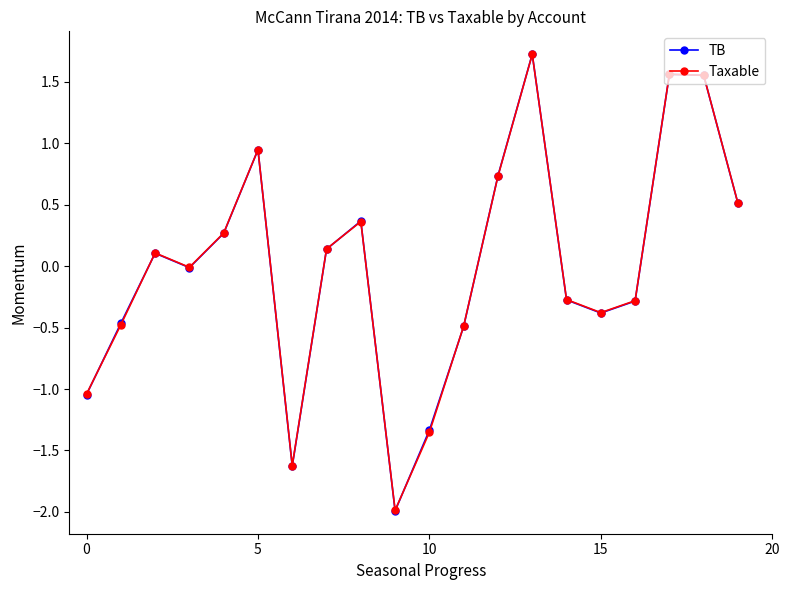

What is the highest value of the TB series?

1.7